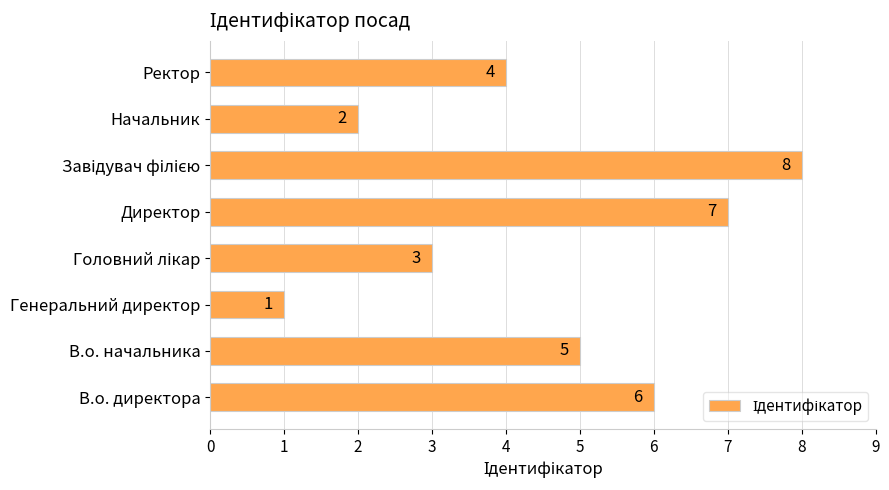

What is the ratio of the value at В.о. начальника to the value at Генеральний директор?

5.0